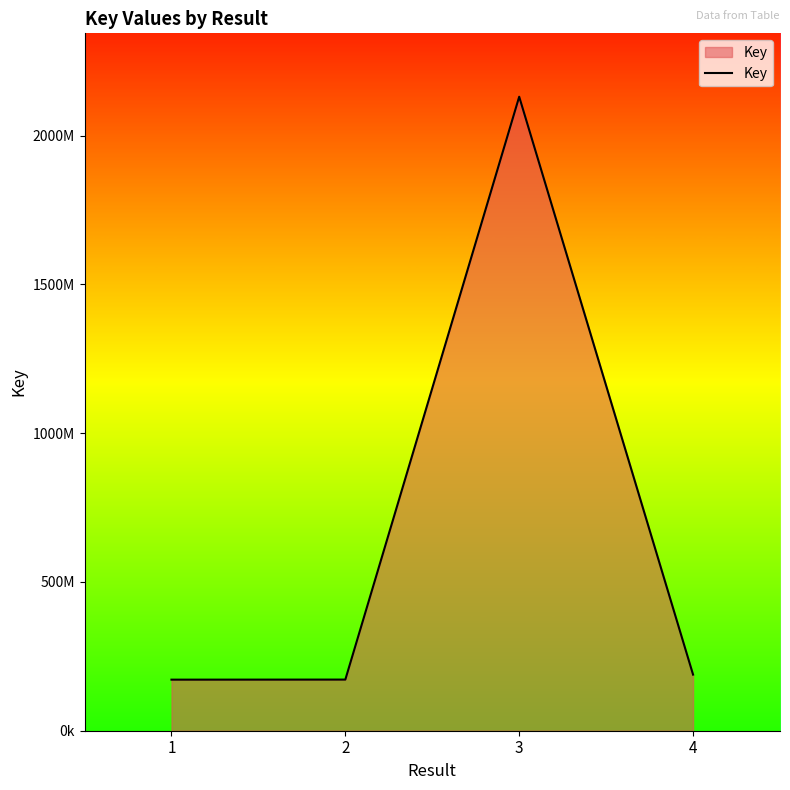

Does the chart have visible grid lines?

No